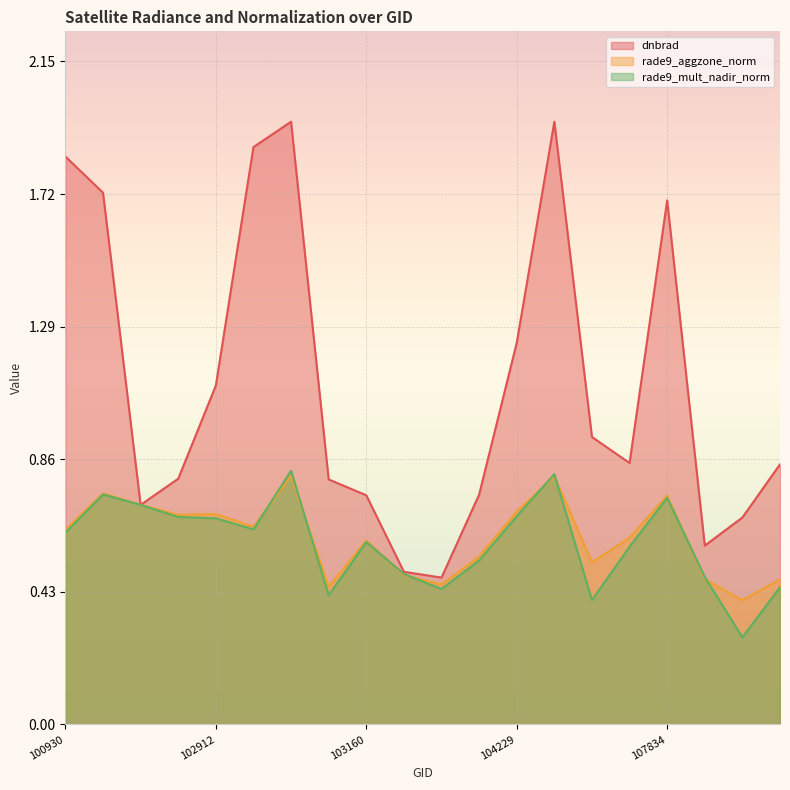

What is the sum of the rade9_aggzone_norm values at 104355 and 108015?

1.1